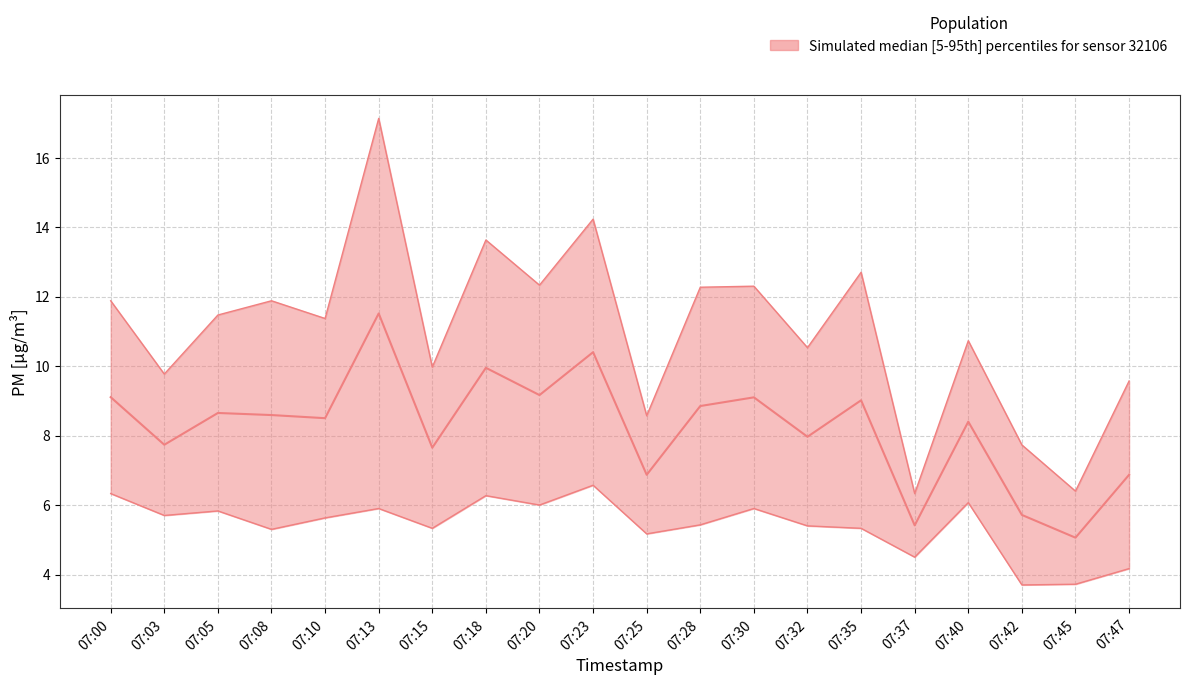

Between 07:18 and 07:25, which is larger?

07:18